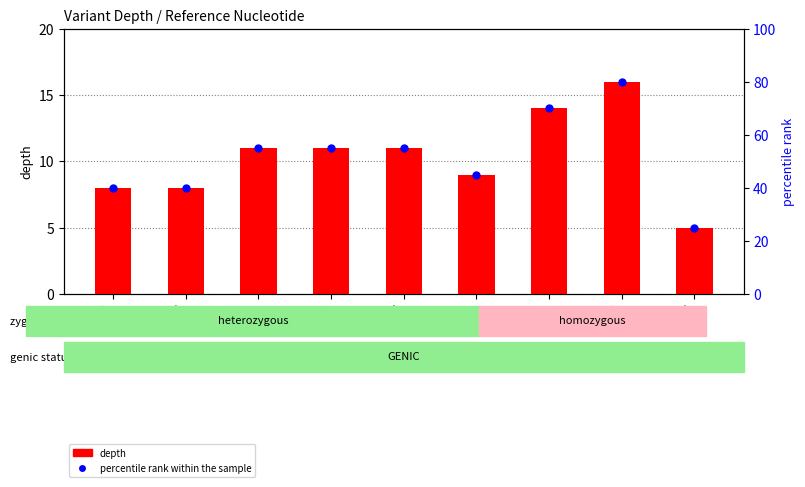

What are all the series names shown in the legend?

depth, percentile rank within the sample